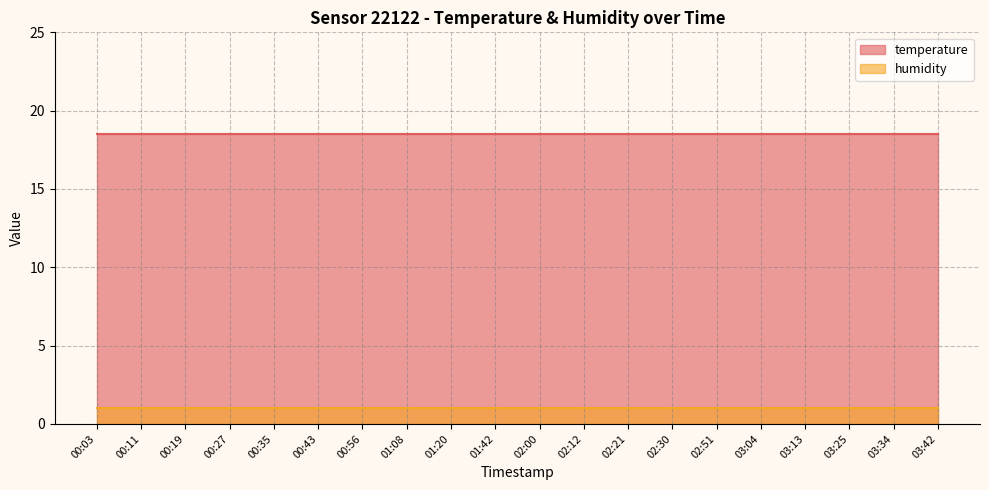

True or false: temperature and humidity intersect in this chart.

False